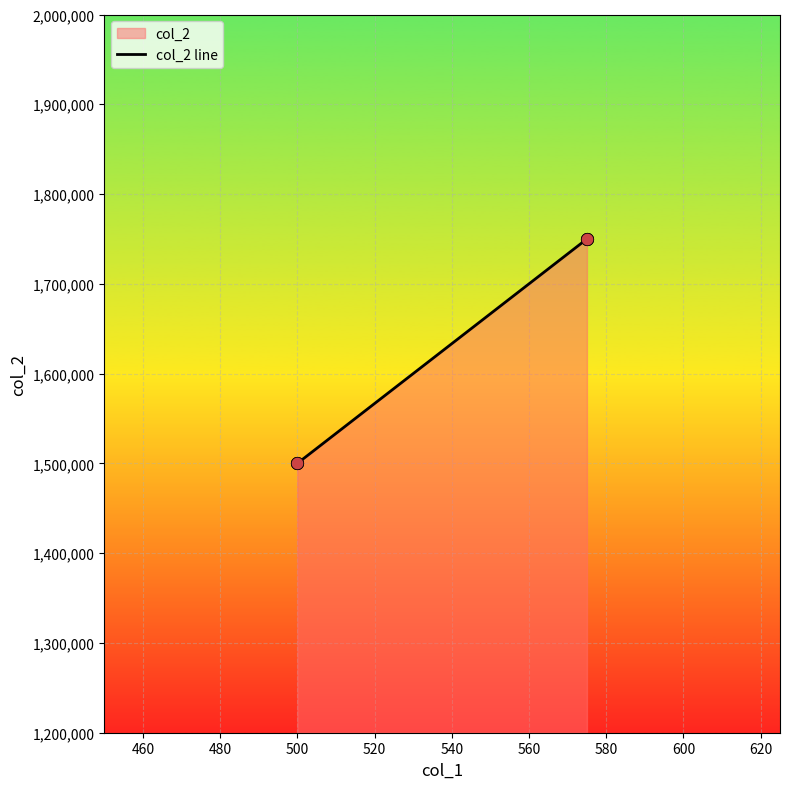

Between 460 and 440, which is larger?

460